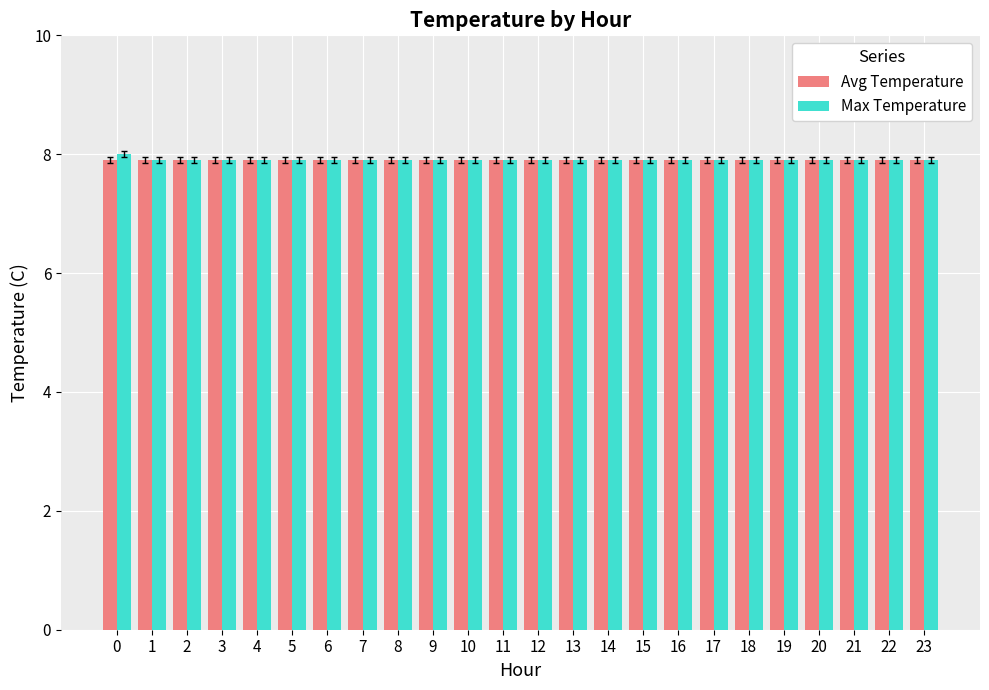

True or false: Max Temperature has a value of 7.9 at 10.

True